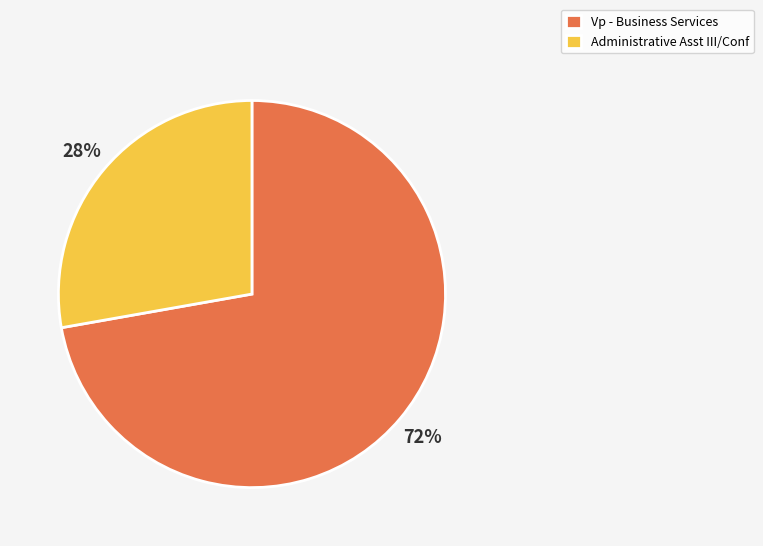

Which has a higher value, Vp - Business Services or Administrative Asst III/Conf?

Vp - Business Services